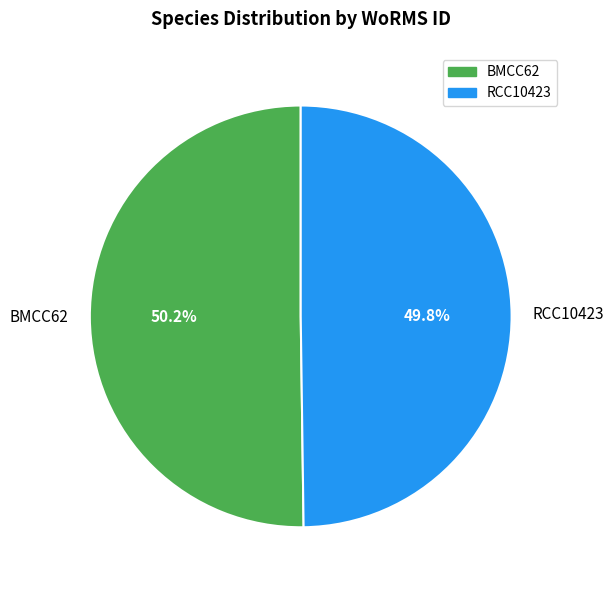

True or false: BMCC62 accounts for 50% of the total.

True